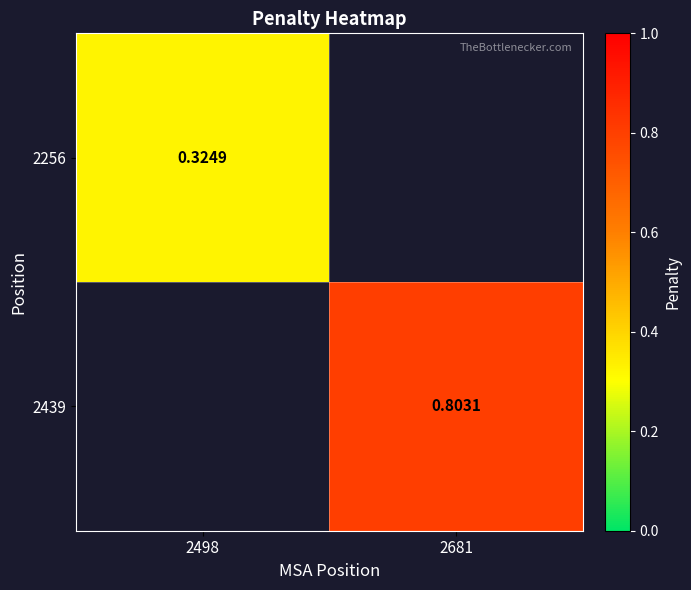

At how many categories does at least one series exceed 0?

2